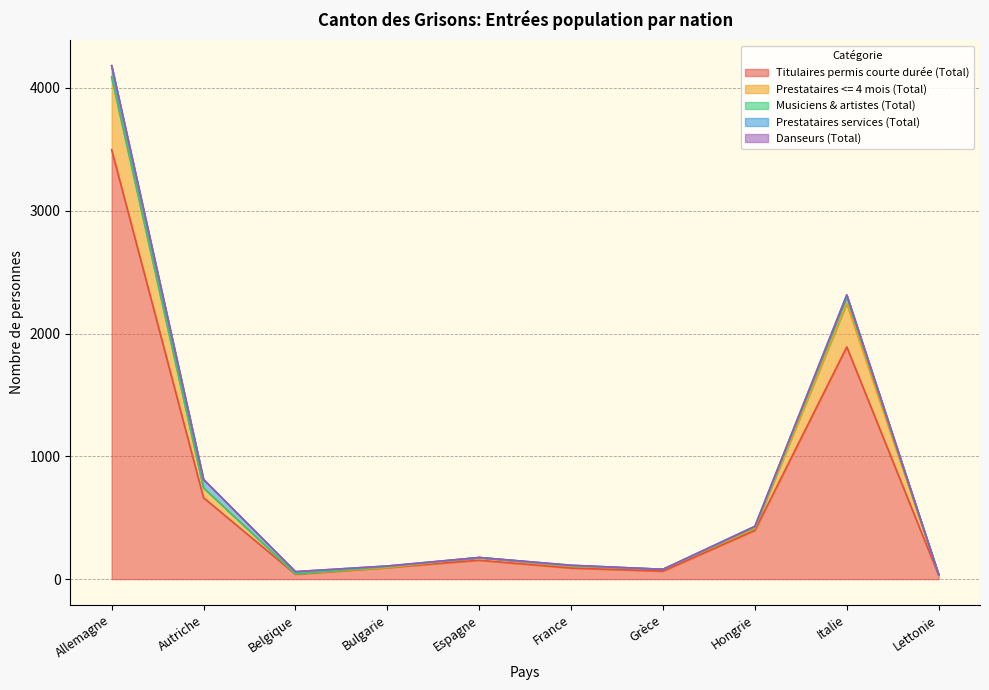

In Pop résidante non permanente (Total), how many points are lower than both neighbors (excluding endpoints)?

2